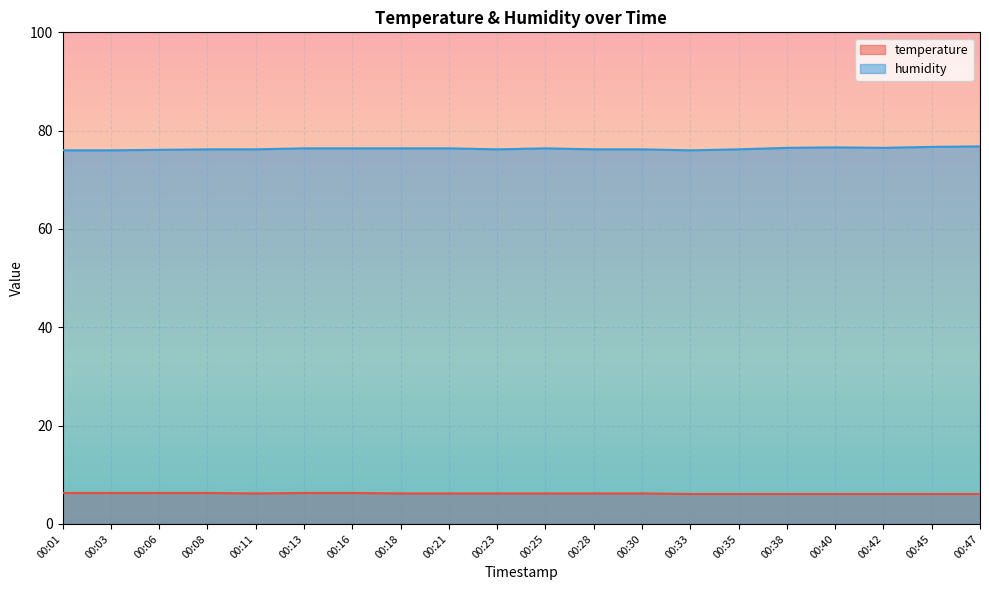

What is the total value across all series at 00:25?

82.6